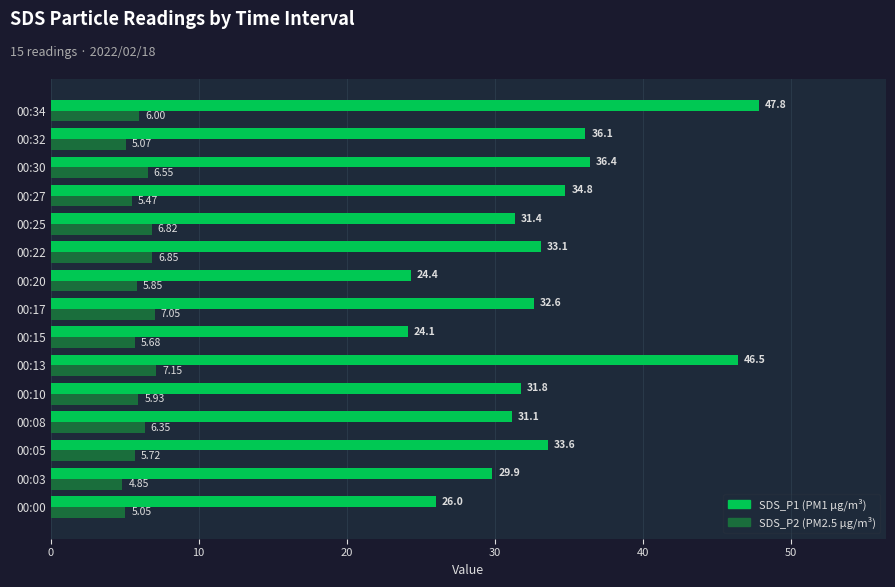

At which category is the sum across all series the highest?

00:34